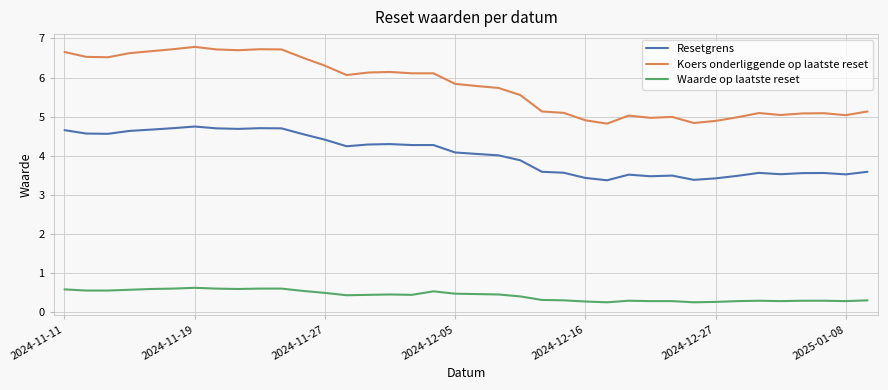

How many lines are shown in the chart?

3